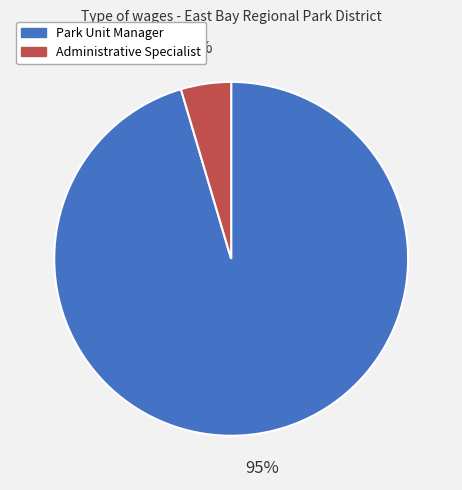

Is it true that Administrative Specialist is 5% of the pie?

True